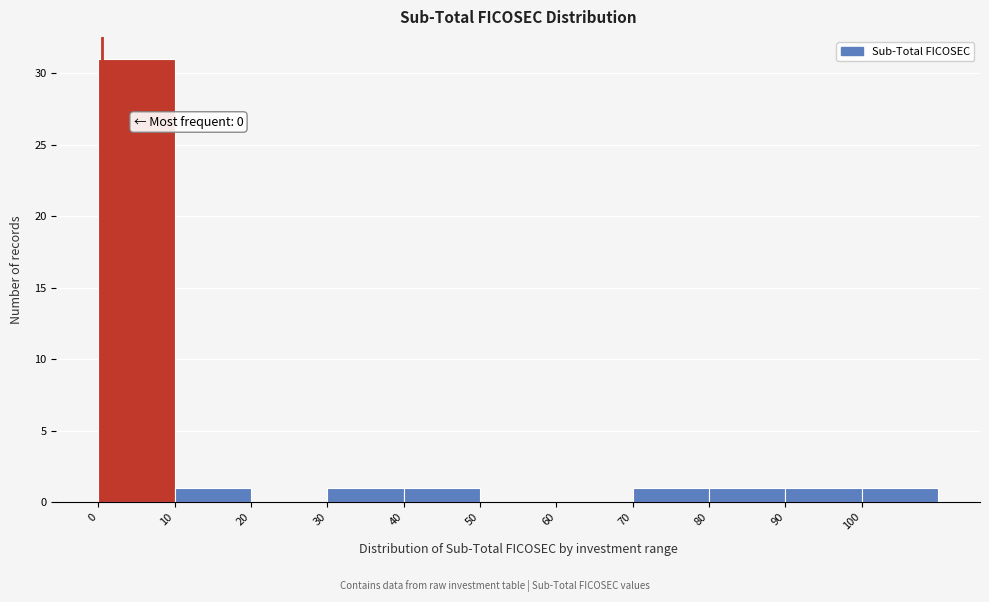

Which range on the x-axis has the tallest bar?

0 to 10